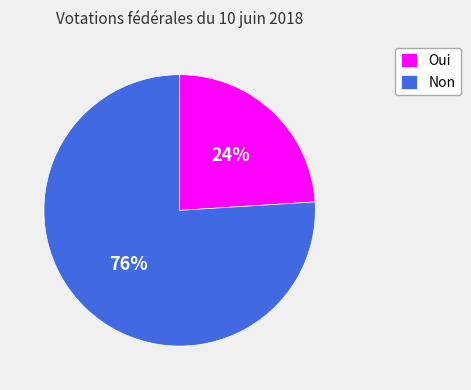

To the nearest percent, what percentage of the pie is Oui?

24%